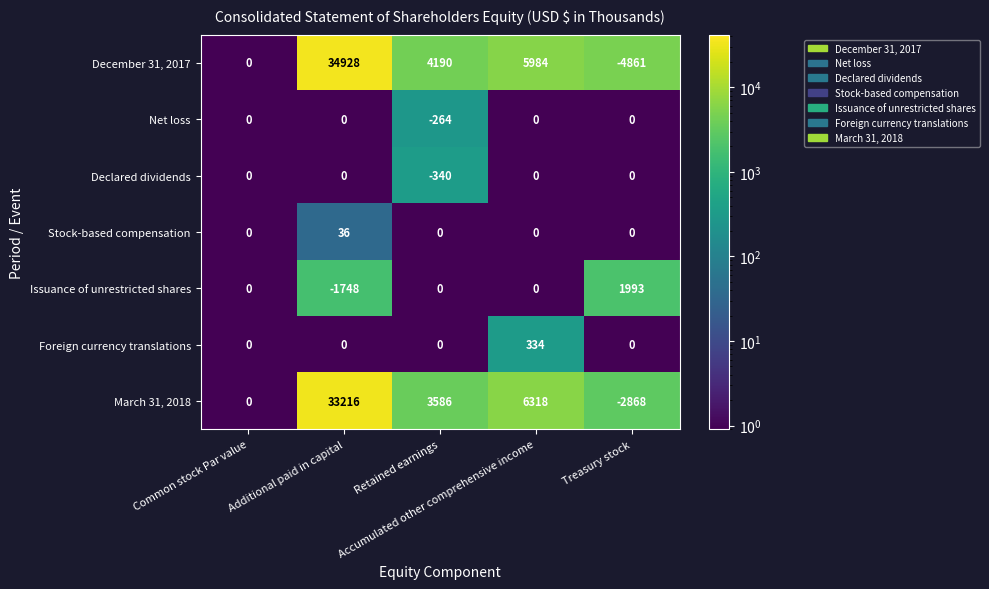

Which series has the widest spread of values?

December 31, 2017